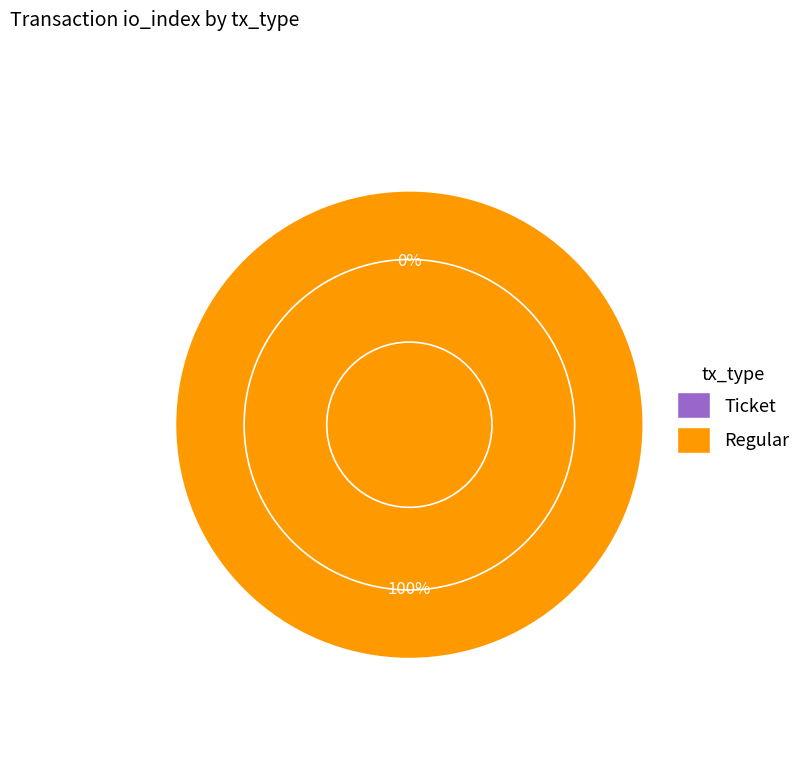

Does any single category account for the majority?

Yes